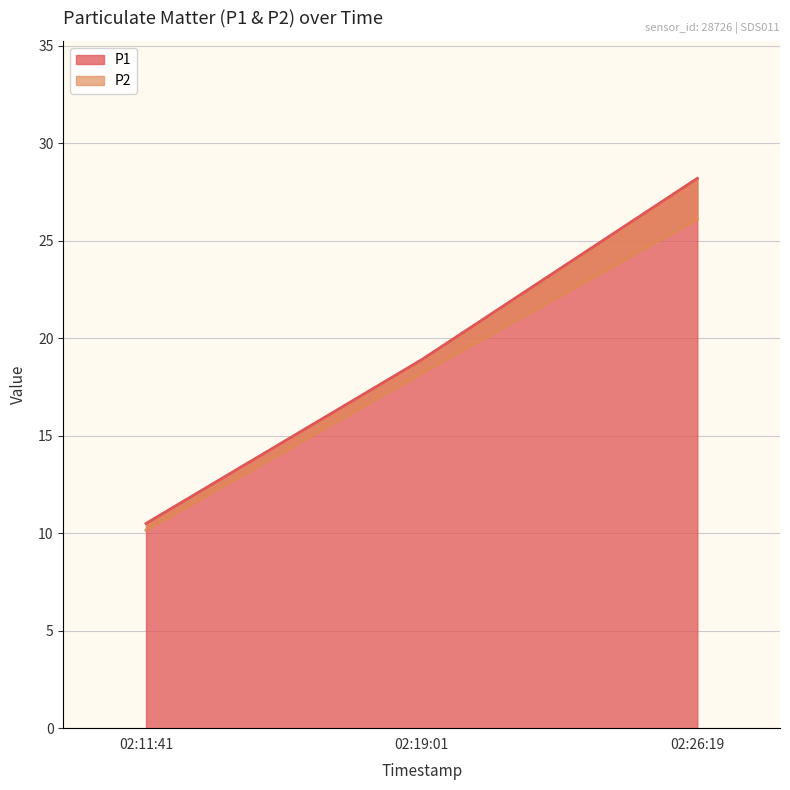

Count the number of data series in this chart.

2